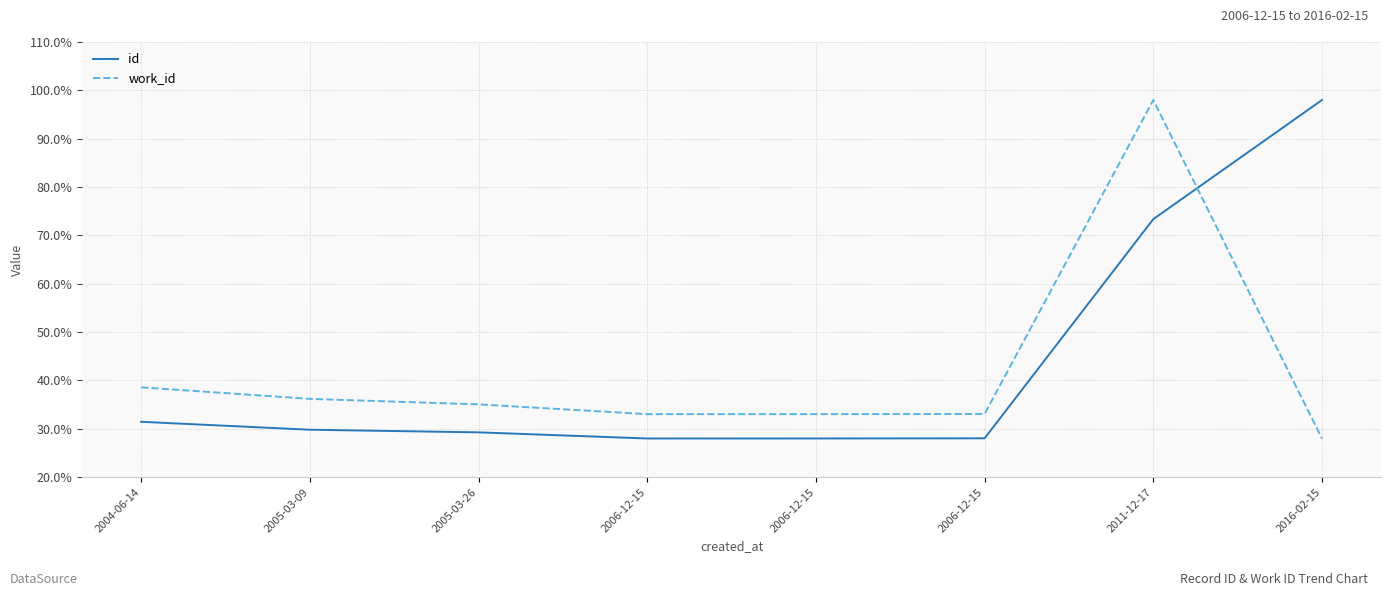

Does the chart have visible grid lines?

Yes